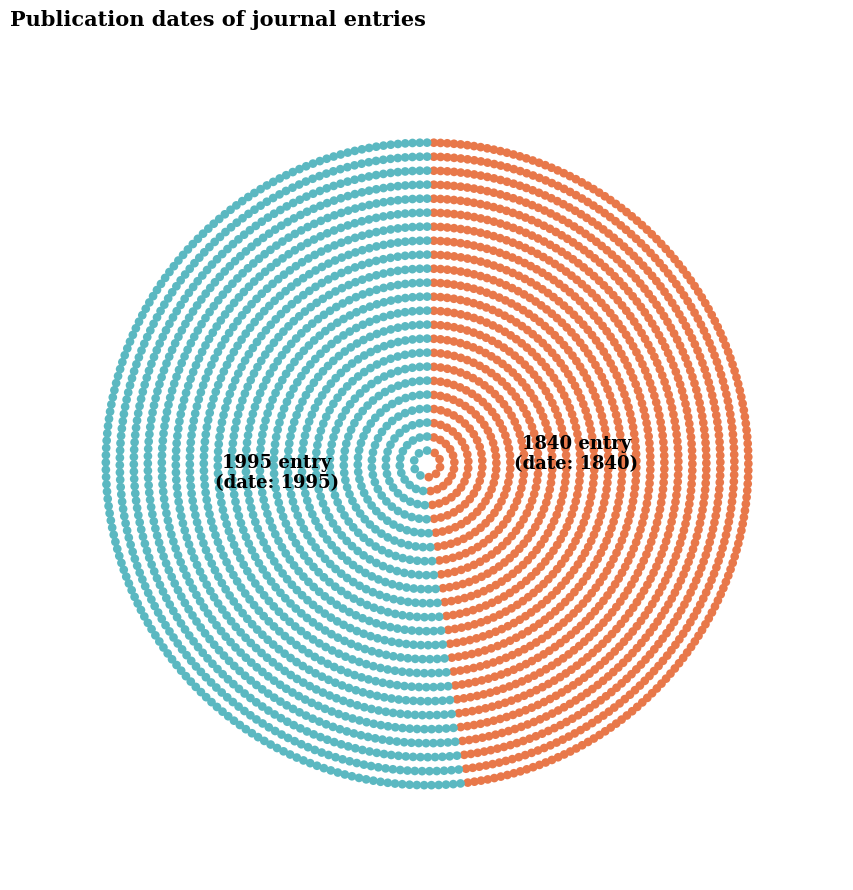

To the nearest percent, what is the combined percentage of The Gardens' bulletin, Singapore (1995) and The Floricultural Cabinet and Florist's (1840)?

100%